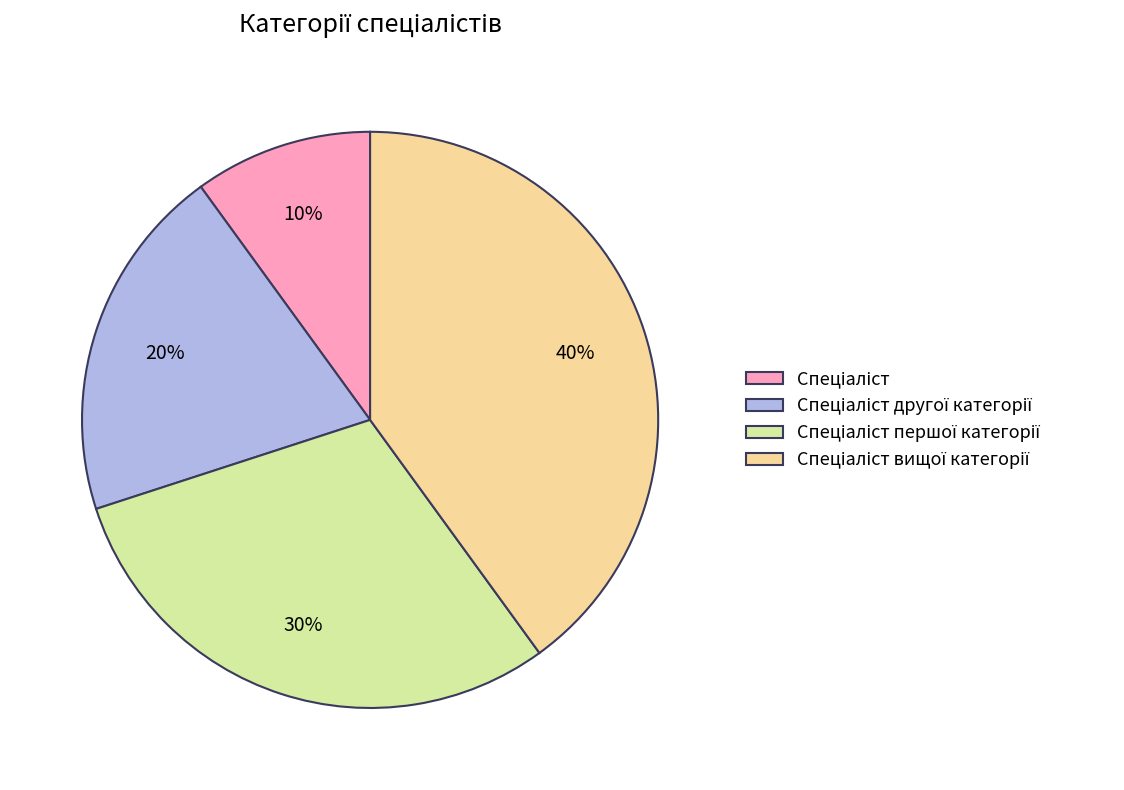

Does any single category account for the majority?

No